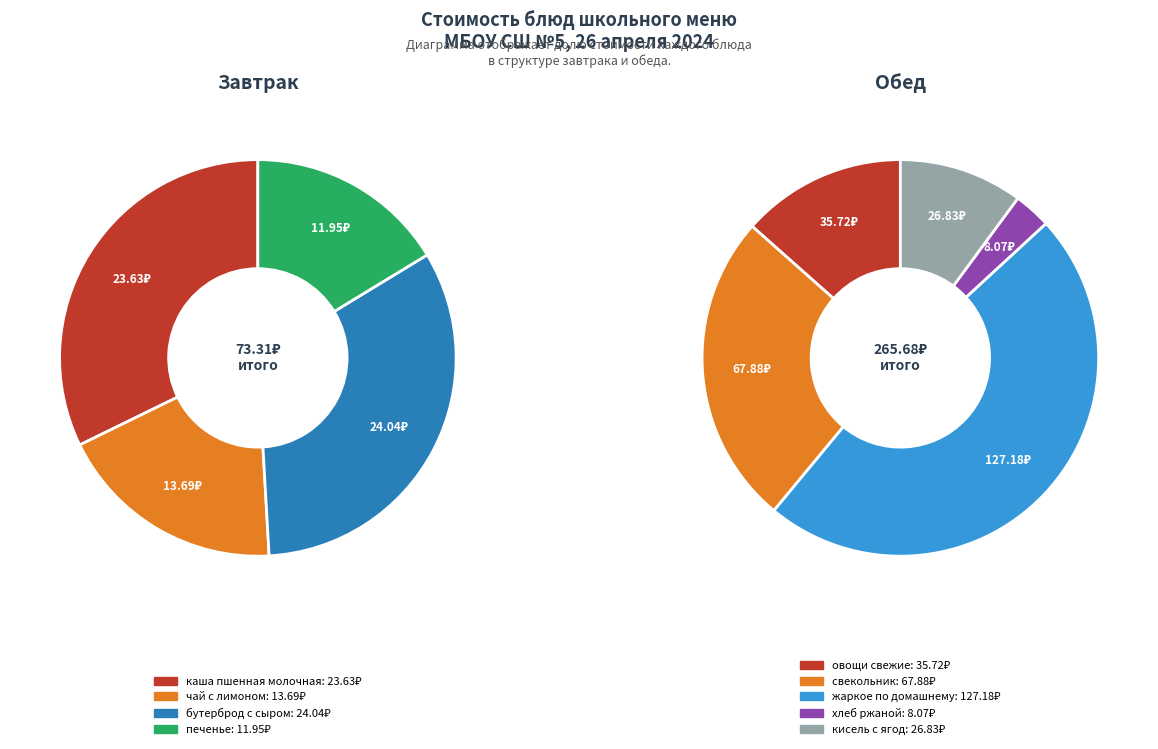

Which category has the smallest portion of the pie?

хлеб ржаной